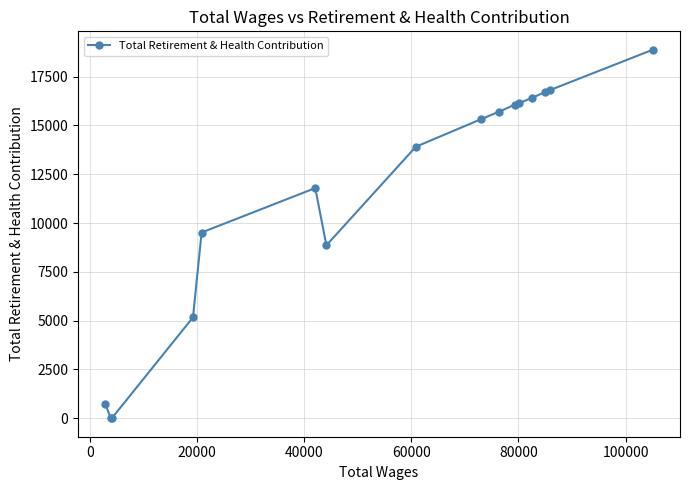

How many values are below 15310?

8